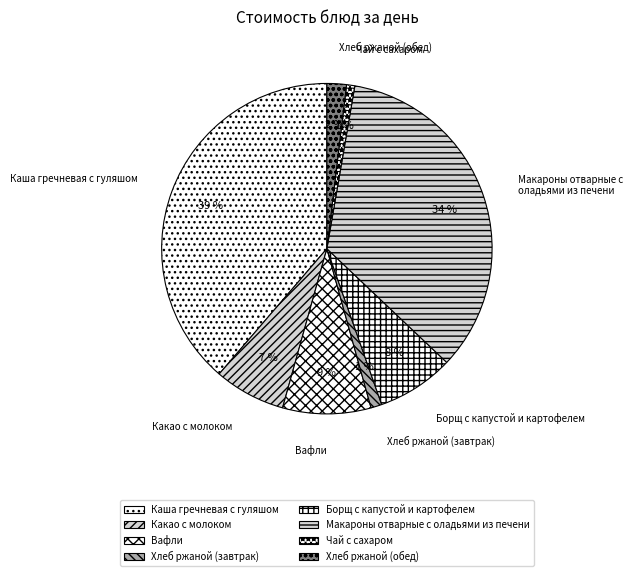

How many slices are in this pie chart?

8